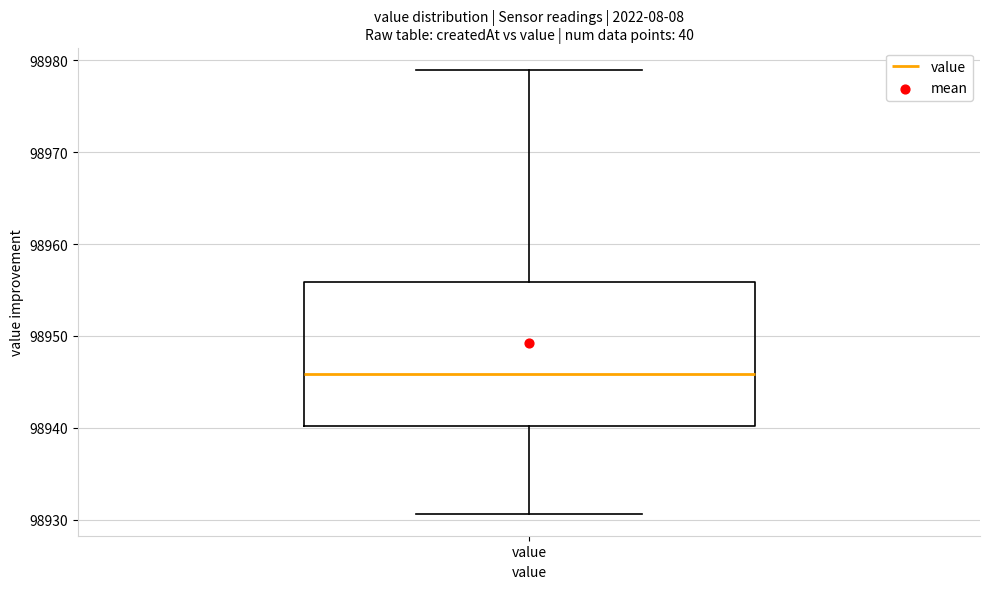

Read this box plot against the y-axis: the position of the median line, the range covered by the box, and the ends of both whiskers. The values are not printed on the chart, so give them approximately, as read against the axis.

median 98946, box 98940 to 98956, whiskers 98931 to 98979